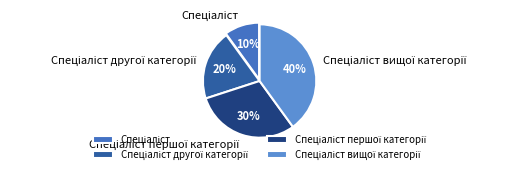

To the nearest percent, what is the difference between the largest and smallest slice percentages?

30%